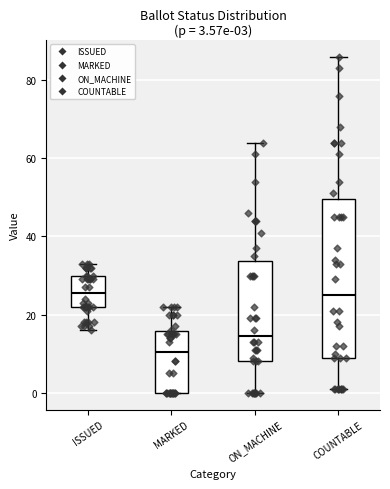

Comparing the boxes themselves (not the whiskers), which one is the tallest?

COUNTABLE